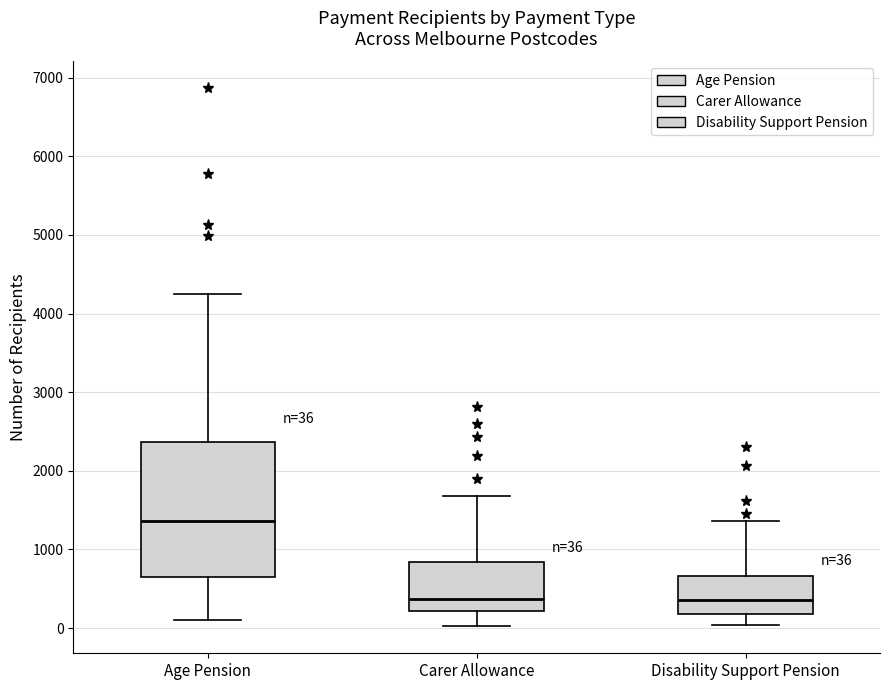

Which box is the tallest, from its lower edge to its upper edge?

Age Pension